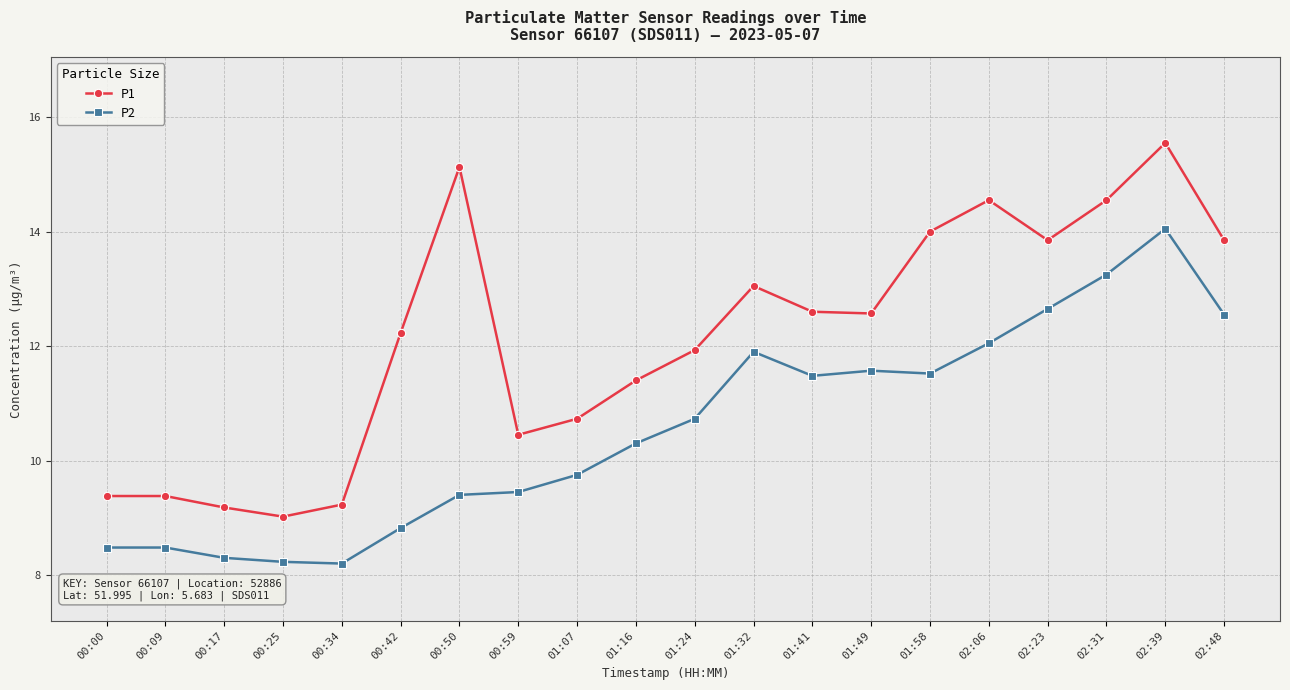

True or false: P1 and P2 cross at least once.

False